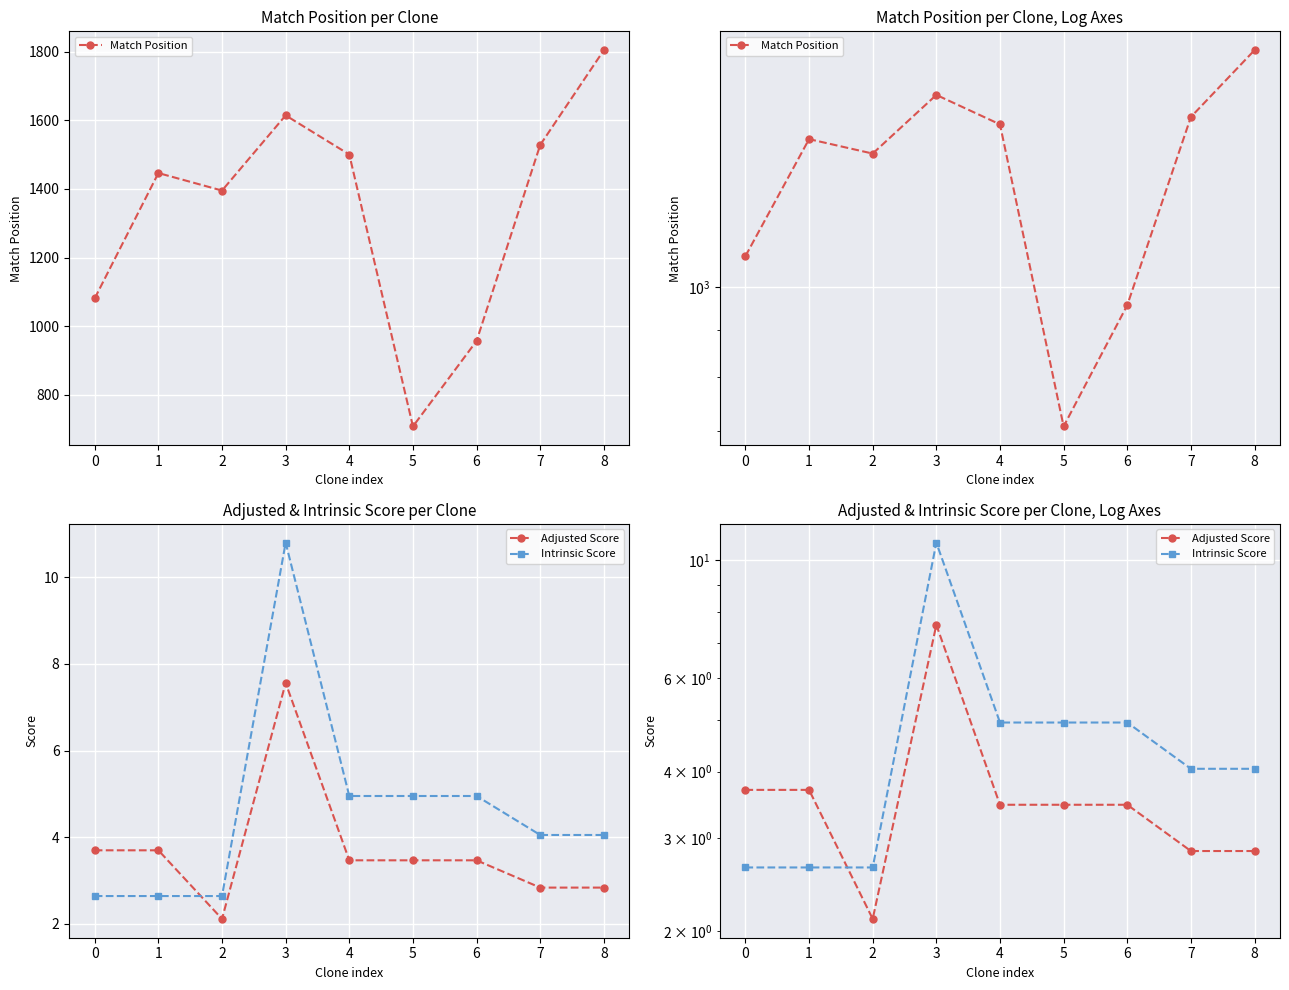

True or false: Intrinsic Score and Match Position cross at least once.

False